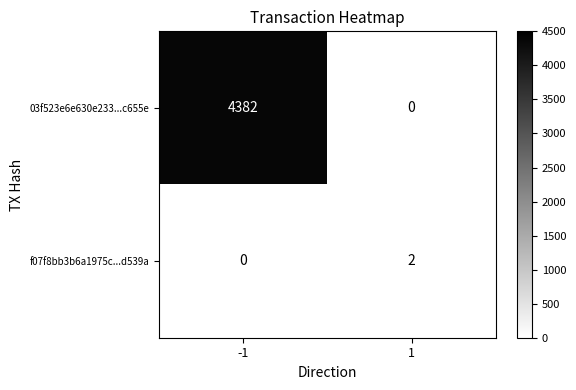

Rank the series by their average value, from highest to lowest.

03f523e6e630e233...c655e, f07f8bb3b6a1975c...d539a